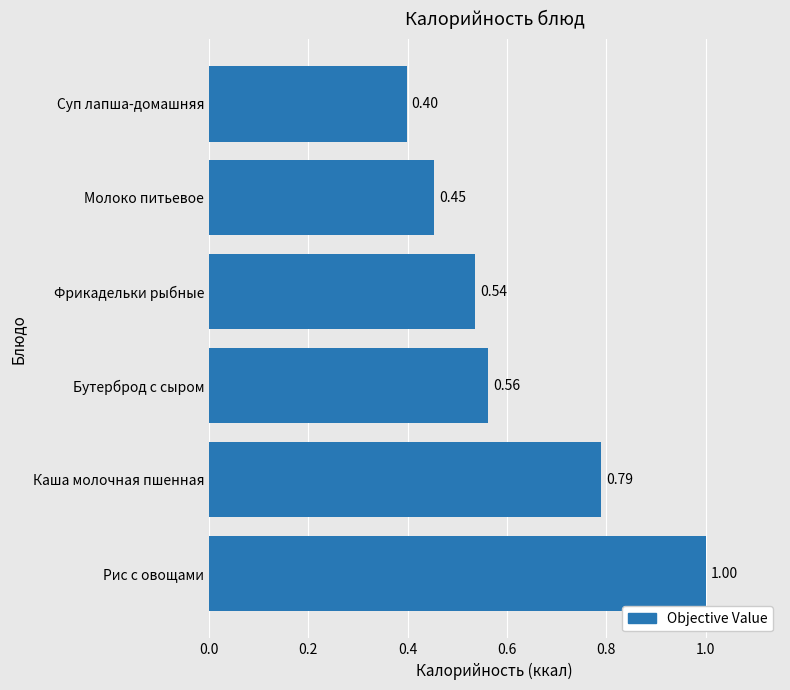

Where is the data nearest to the value 0?

Суп лапша-домашняя